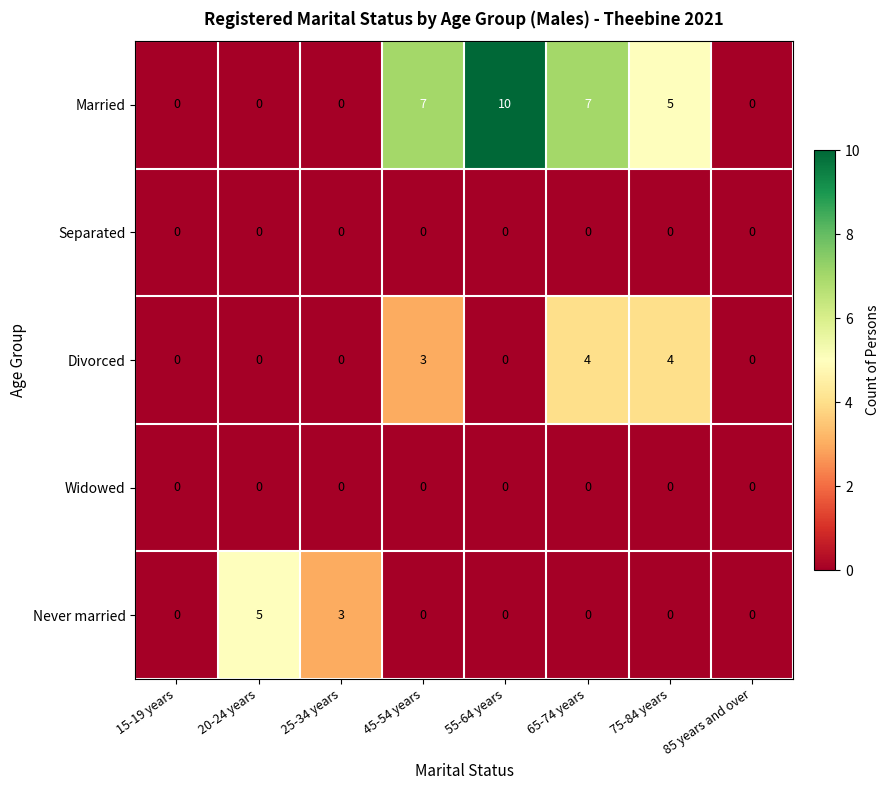

At which label does Married reach its peak?

55-64 years